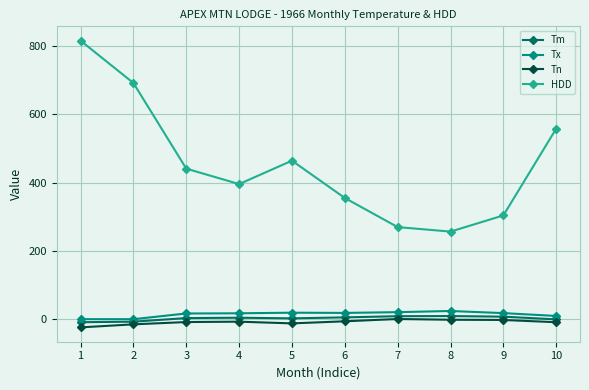

What is the difference between the maximum and minimum values in the Tm series?

18.0